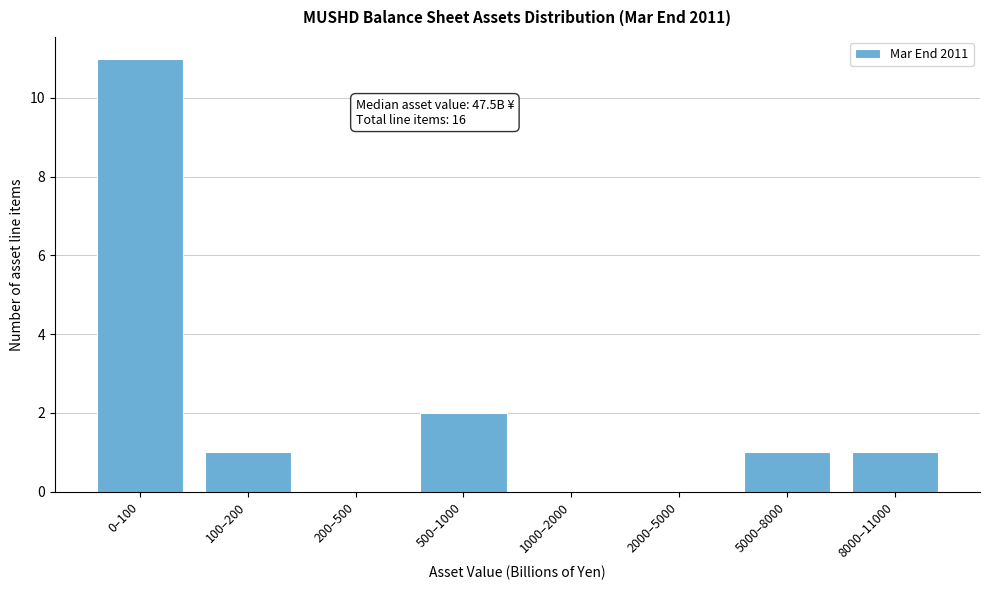

Reading left to right, what are all the values shown in this chart?

0–100=11	100–200=1	200–500=0	500–1000=2	1000–2000=0	2000–5000=0	5000–8000=1	8000–11000=1